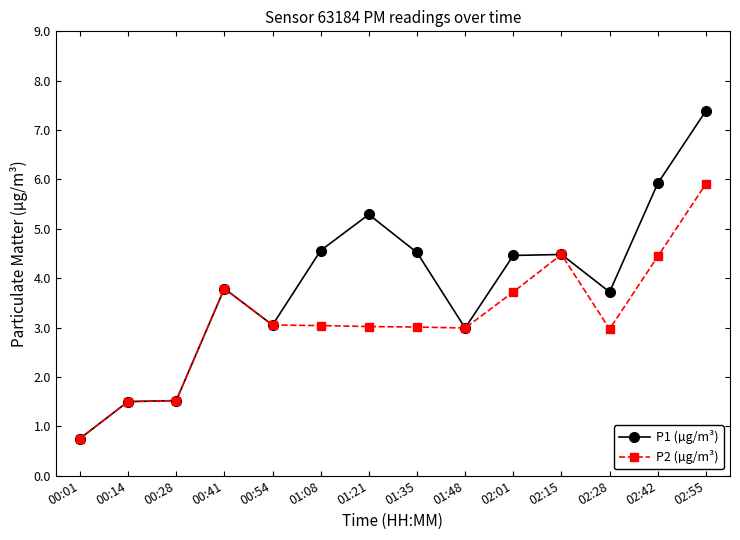

The value of P2 (µg/m³) at 02:28 is 3.0. True or false?

True